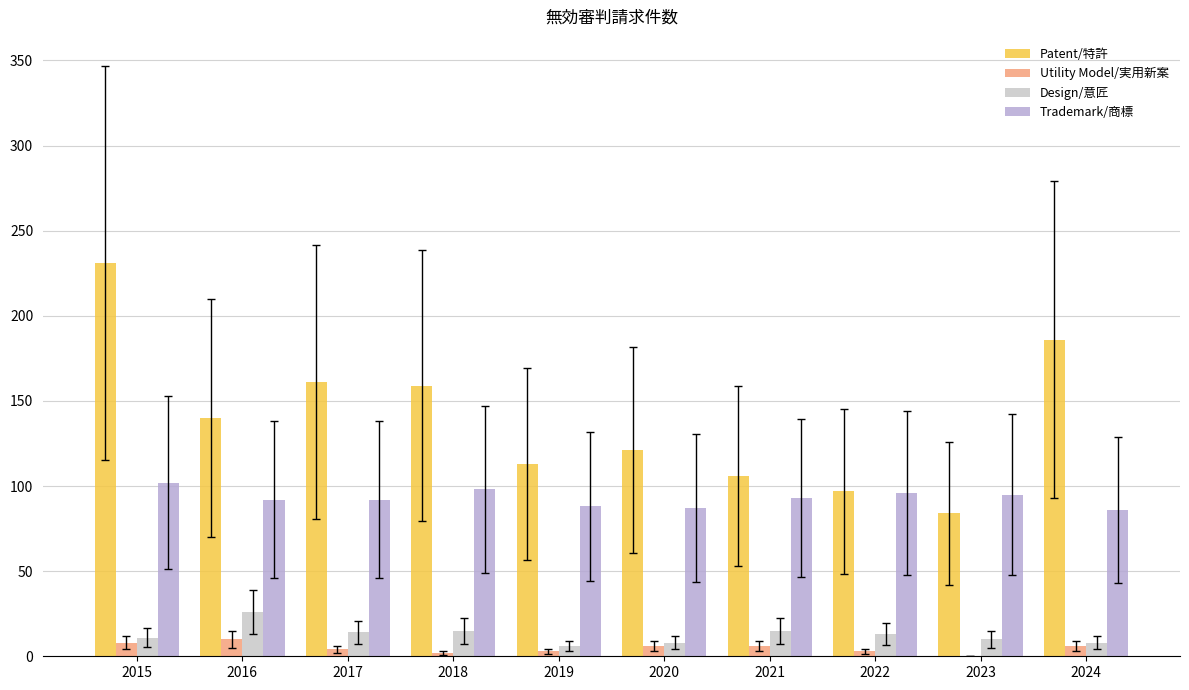

What are all the series names shown in the legend?

Patent/特許, Utility Model/実用新案, Design/意匠, Trademark/商標